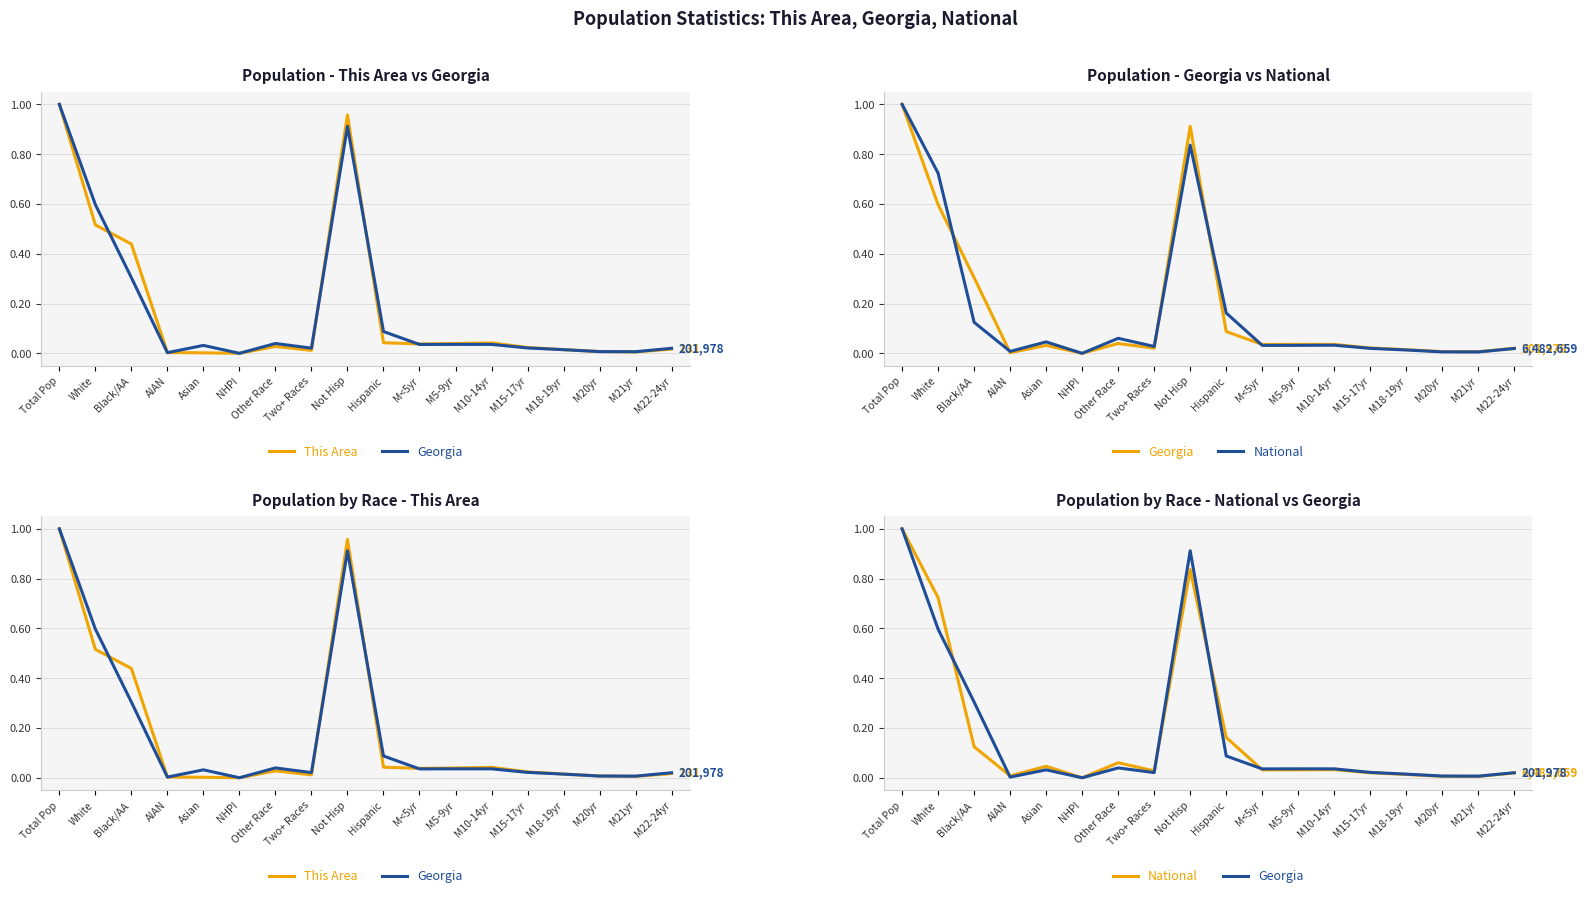

Reading left to right, transcribe all the data shown in this chart.

This Area: Total Pop=1.0	White=0.5	Black/AA=0.4	AIAN=0.0	Asian=0.0	NHPI=0.0	Other Race=0.0	Two+ Races=0.0	Not Hisp=1.0	Hispanic=0.0	M<5yr=0.0	M5-9yr=0.0	M10-14yr=0.0	M15-17yr=0.0	M18-19yr=0.0	M20yr=0.0	M21yr=0.0	M22-24yr=0.0
Georgia: Total Pop=1.0	White=0.6	Black/AA=0.3	AIAN=0.0	Asian=0.0	NHPI=0.0	Other Race=0.0	Two+ Races=0.0	Not Hisp=0.9	Hispanic=0.1	M<5yr=0.0	M5-9yr=0.0	M10-14yr=0.0	M15-17yr=0.0	M18-19yr=0.0	M20yr=0.0	M21yr=0.0	M22-24yr=0.0
National: Total Pop=1.0	White=0.7	Black/AA=0.1	AIAN=0.0	Asian=0.0	NHPI=0.0	Other Race=0.1	Two+ Races=0.0	Not Hisp=0.8	Hispanic=0.2	M<5yr=0.0	M5-9yr=0.0	M10-14yr=0.0	M15-17yr=0.0	M18-19yr=0.0	M20yr=0.0	M21yr=0.0	M22-24yr=0.0